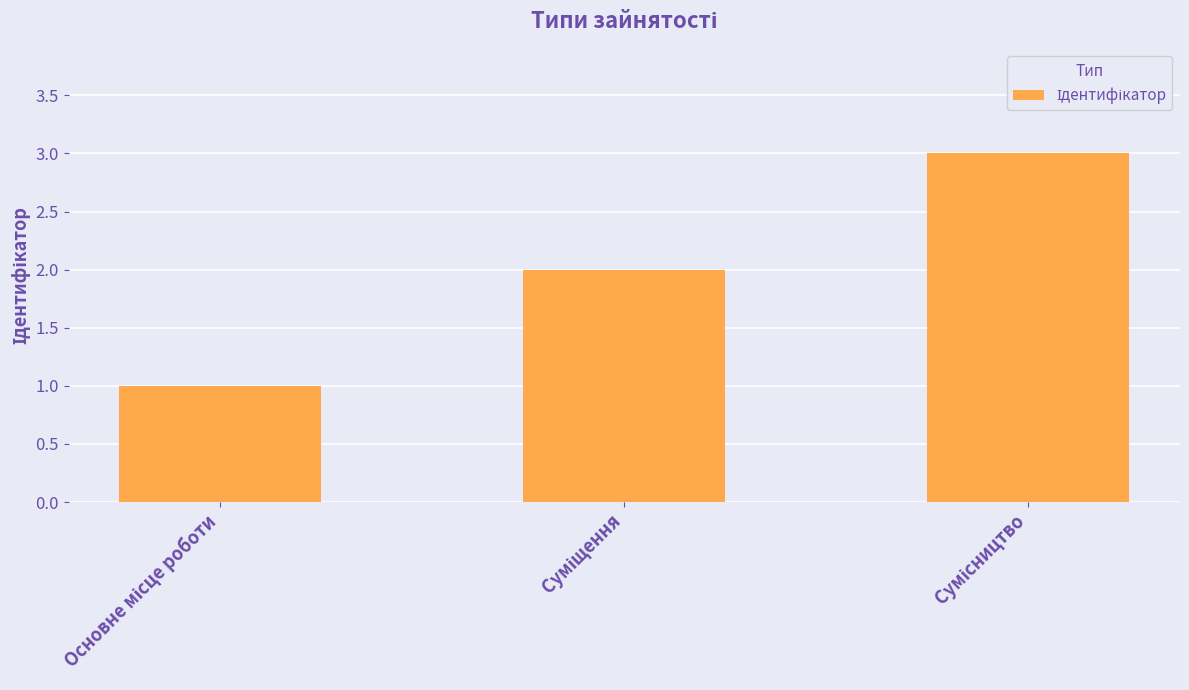

What is the greatest value displayed?

3